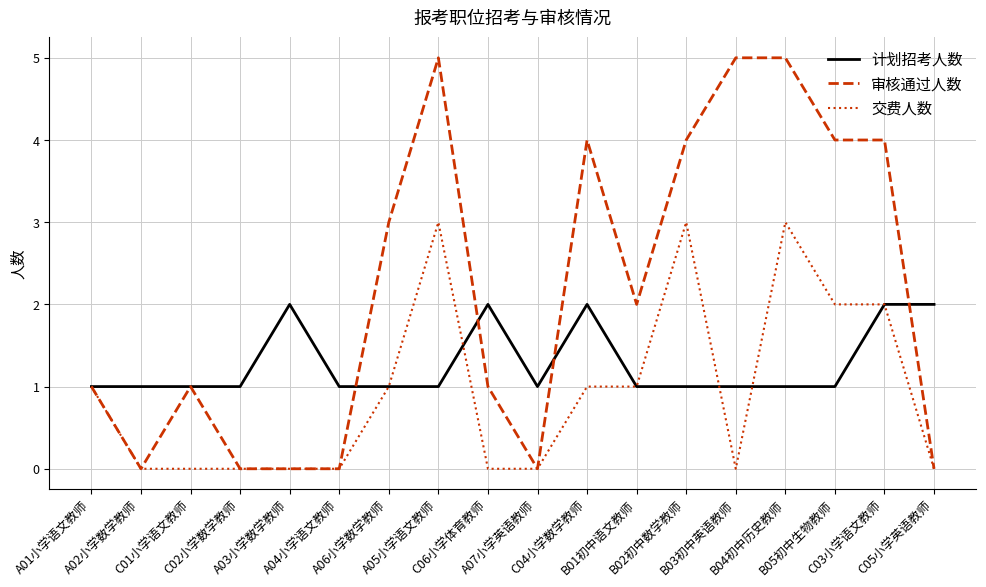

List the series in order of their peak value, highest first.

审核通过人数, 交费人数, 计划招考人数